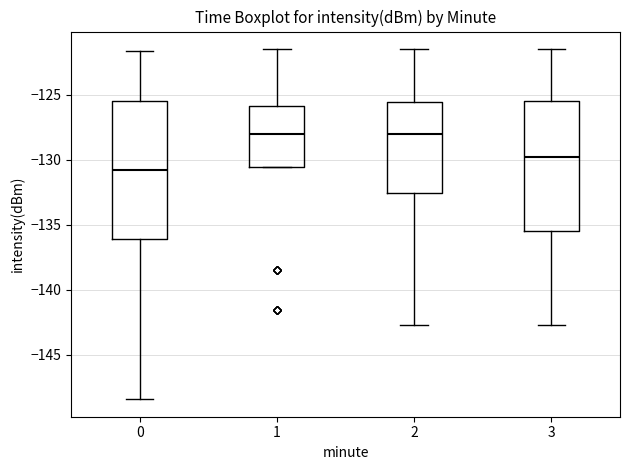

Which box has the lowest median line?

0